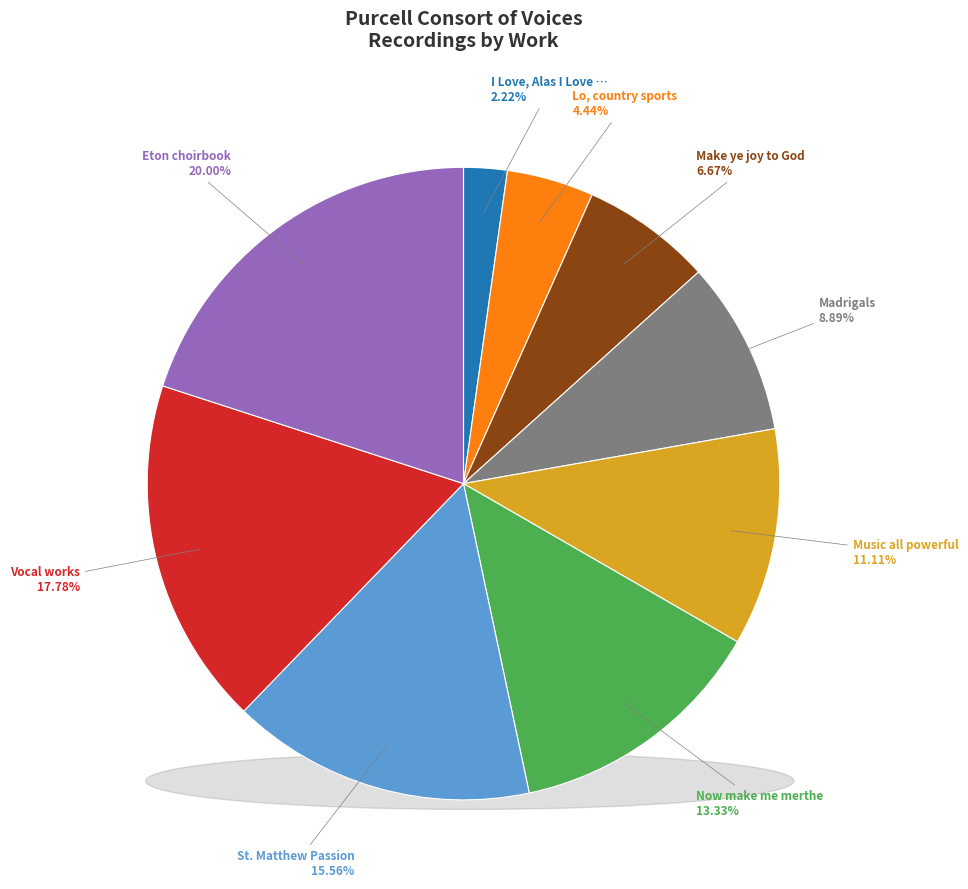

To the nearest percent, what percentage of the pie is St. Matthew Passion?

16%